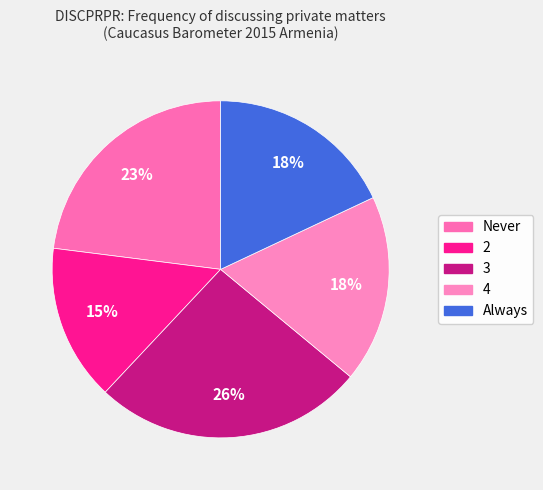

What is the largest slice in the pie chart?

3